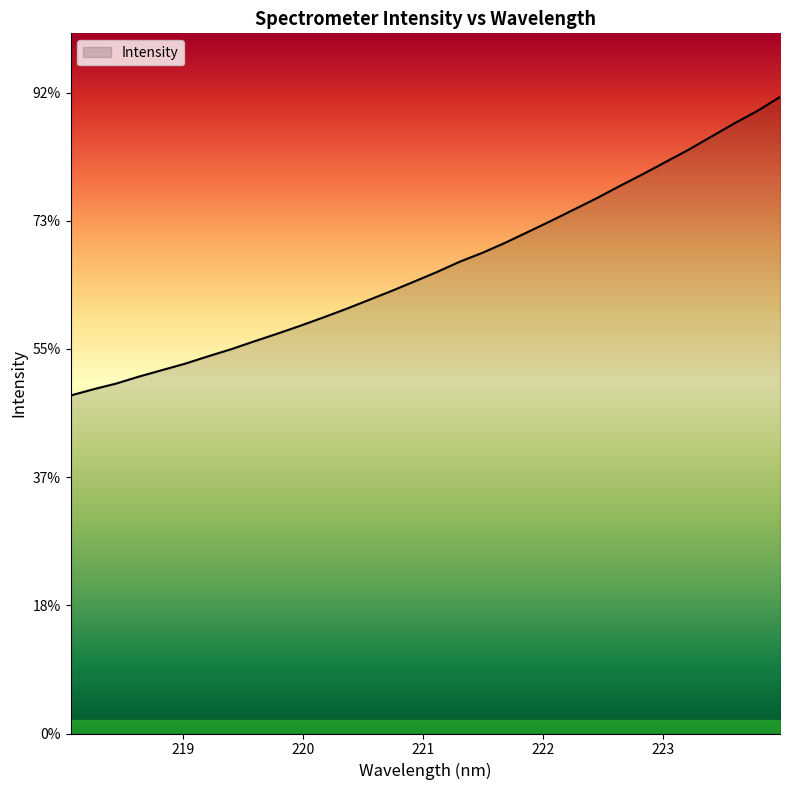

At which label does the data first exceed 1800?

221.1174